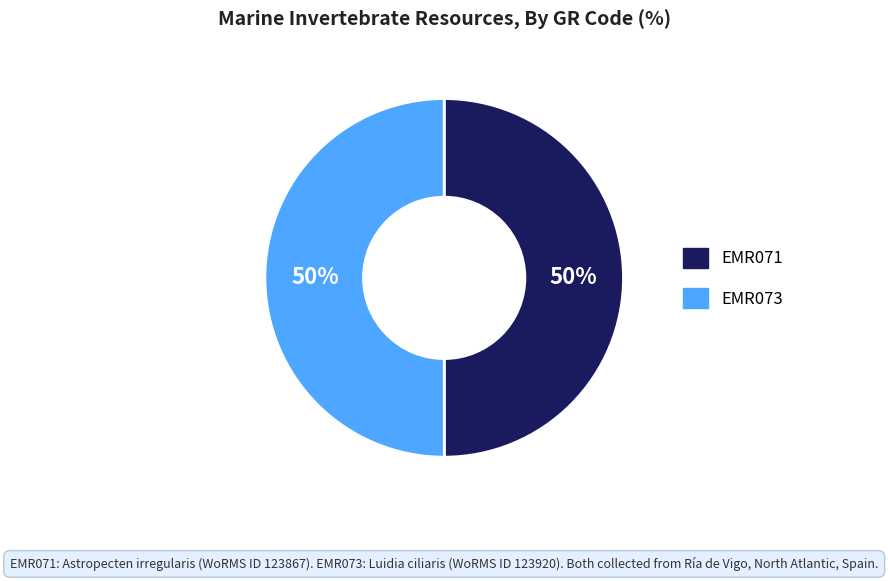

Approximately how many times larger is the value at EMR073 compared to EMR071?

1.0